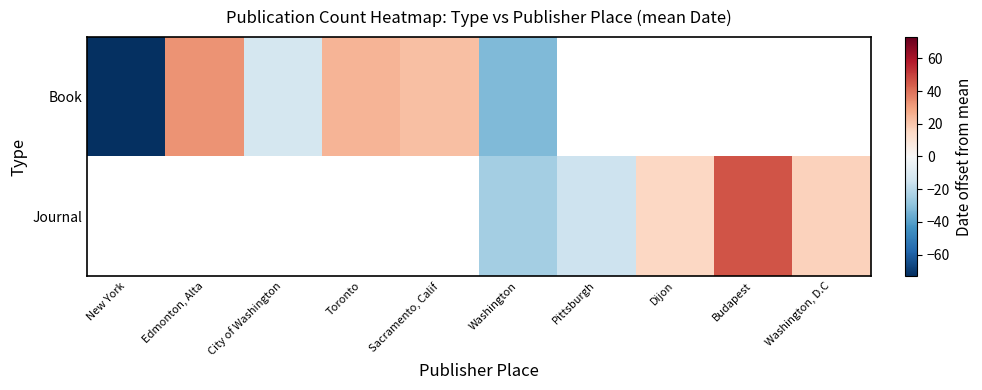

At Washington, list the series in order from largest to smallest.

Journal, Book